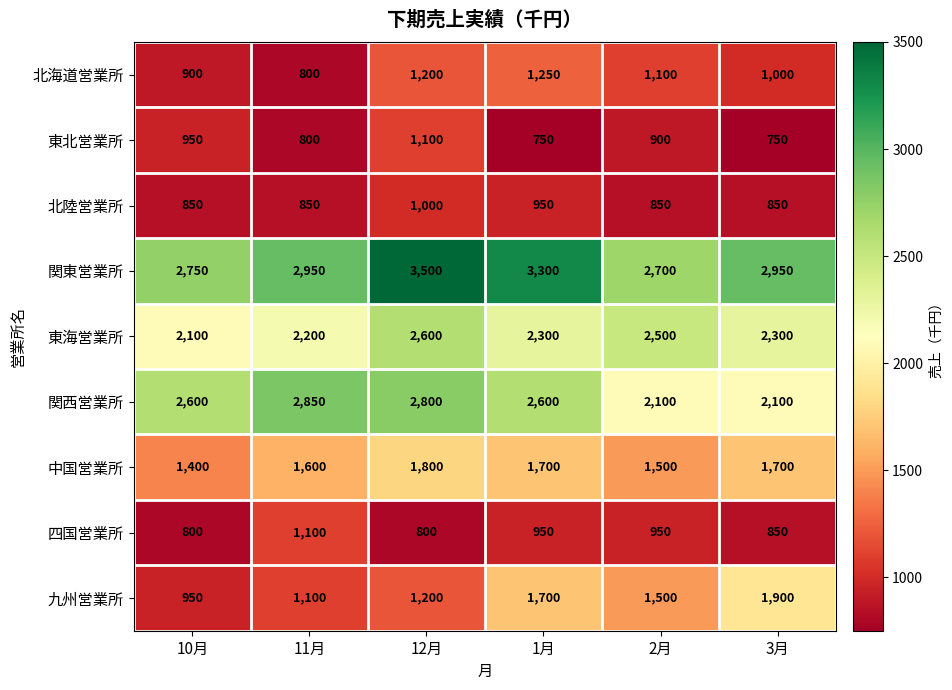

Read the 九州営業所 value at 2月.

1500